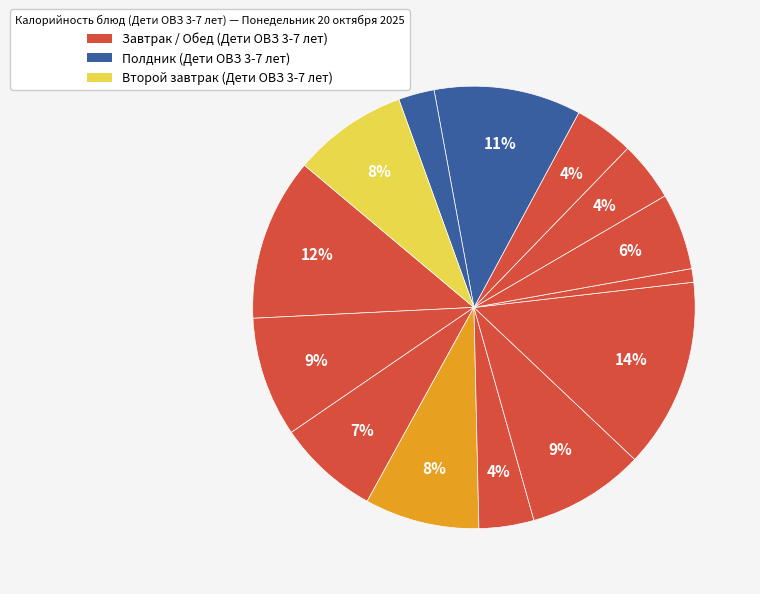

To the nearest percent, what is the difference between the largest and smallest slice percentages?

13%